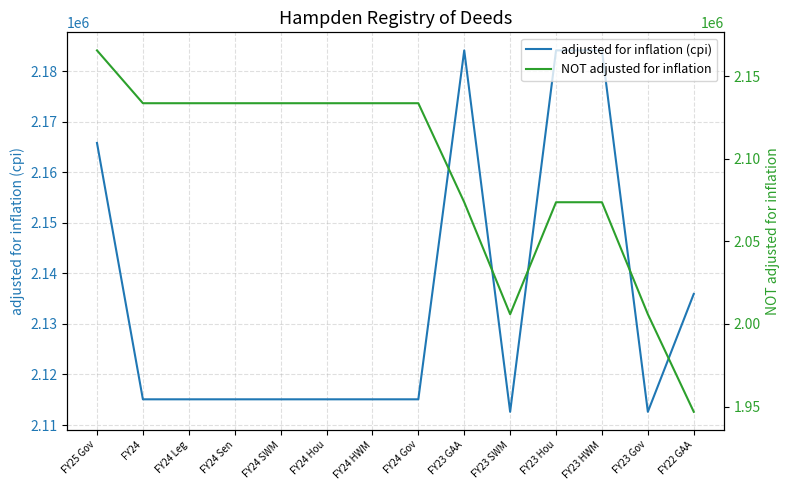

Reading left to right, extract all data points from this chart.

adjusted for inflation (cpi): 2165791	2115087	2115087	2115087	2115087	2115087	2115087	2115087	2184089	2112616	2184089	2184089	2112616	2135932
NOT adjusted for inflation: 2165791	2133785	2133785	2133785	2133785	2133785	2133785	2133785	2073785	2005922	2073785	2073785	2005922	1946784